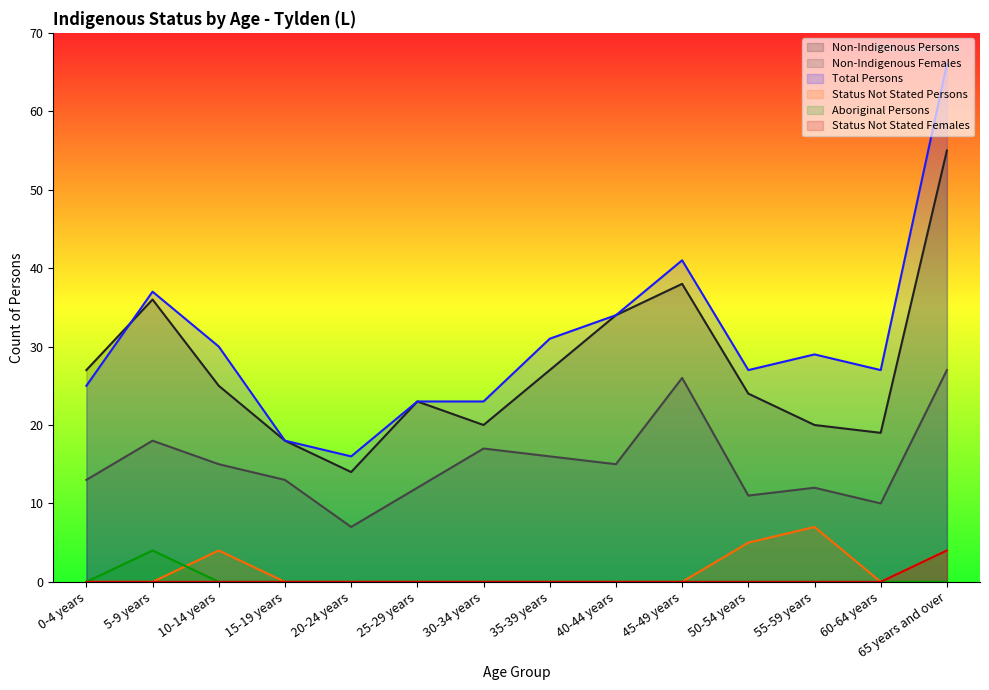

The Non-Indigenous Females series shows 23 at 15-19 years. True or false?

False